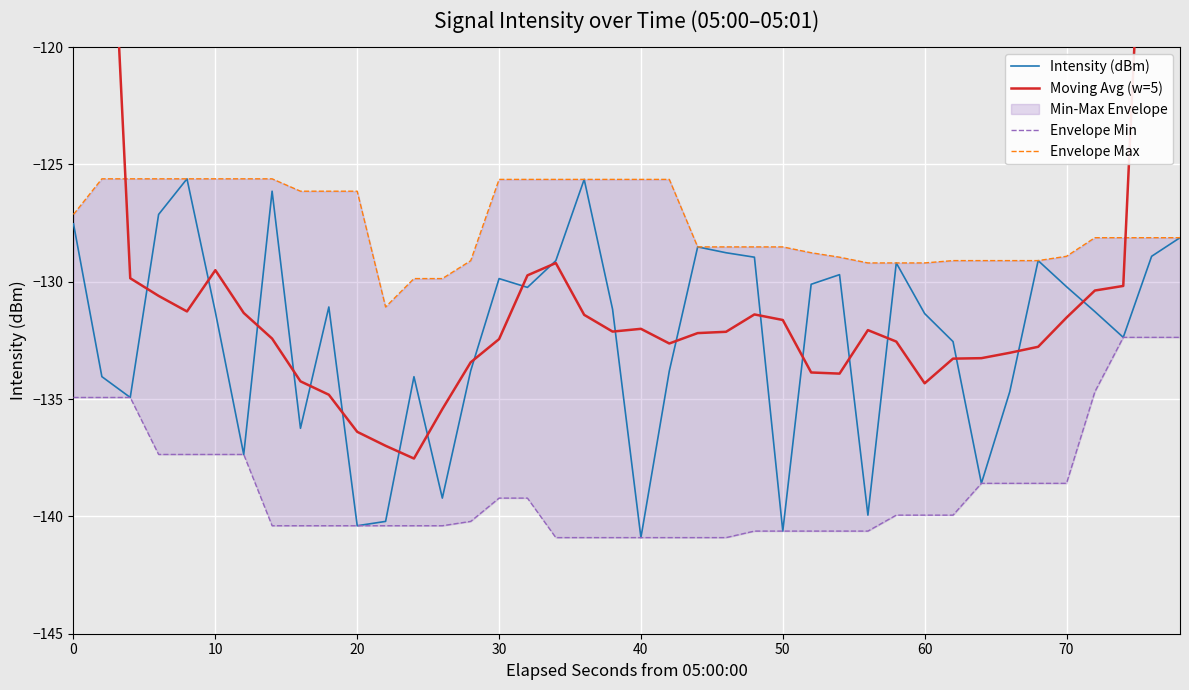

True or false: Intensity (dBm) and Envelope Min cross at least once.

False